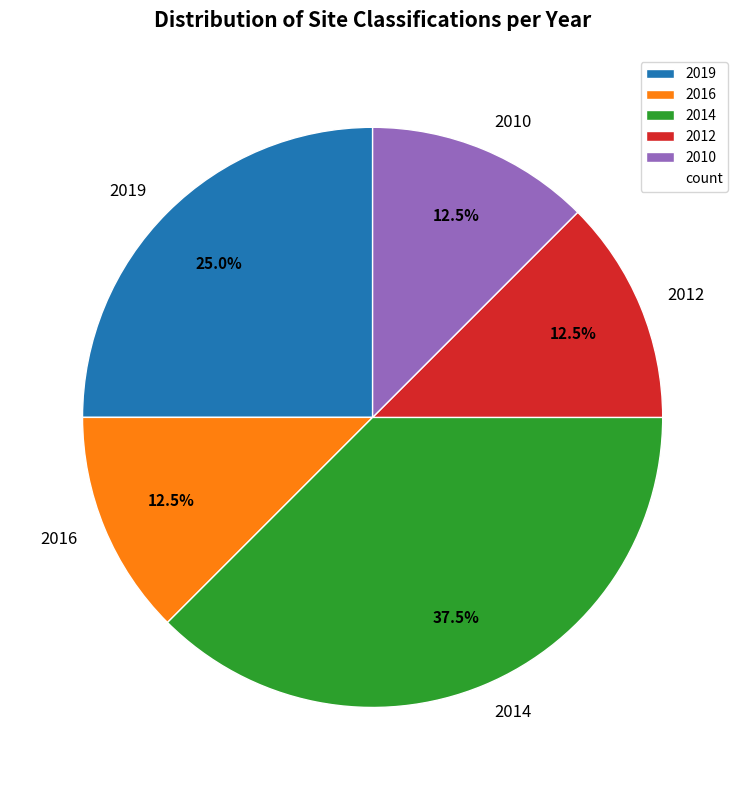

What percentage is the 2019 slice, to the nearest percent?

25%